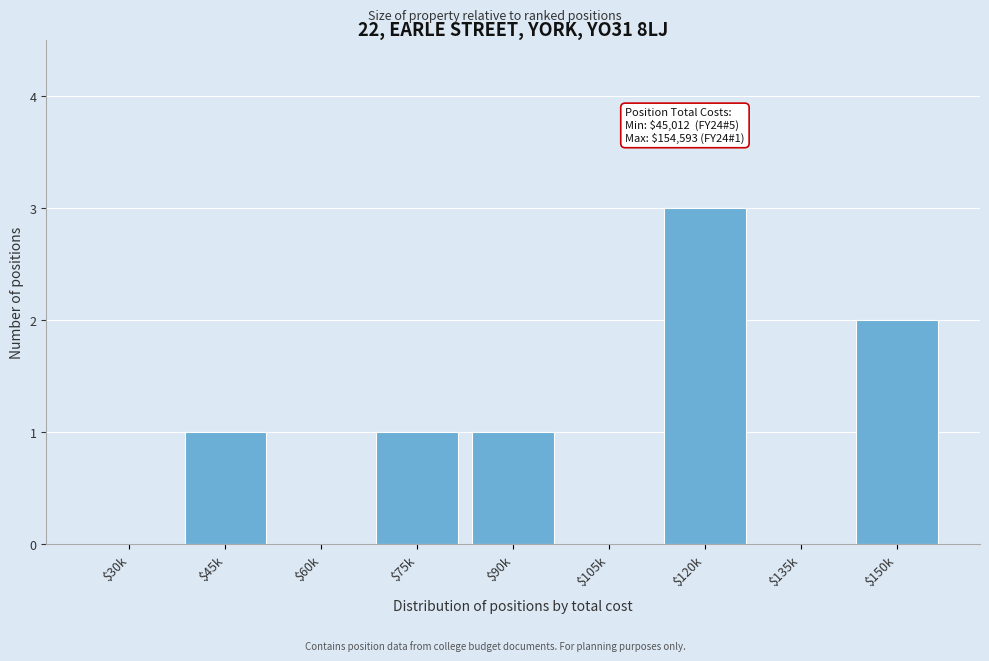

What is the sum of all values?

8